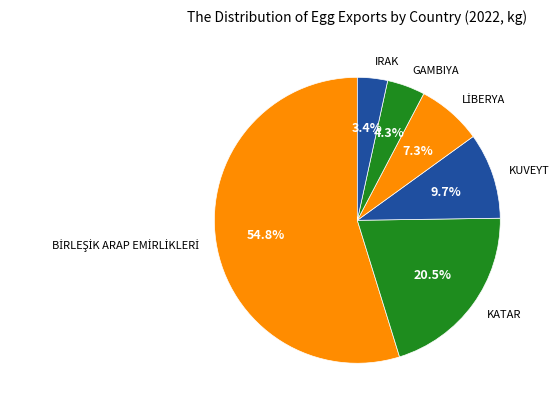

What percentage is NOT represented by IRAK?

96.6%